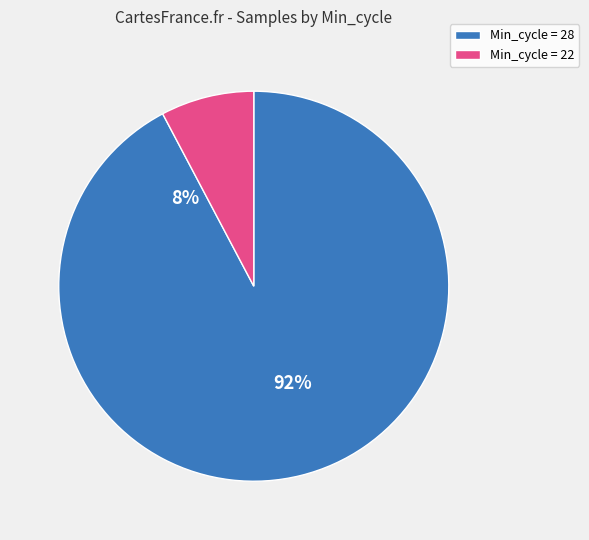

Which slice is the largest?

28